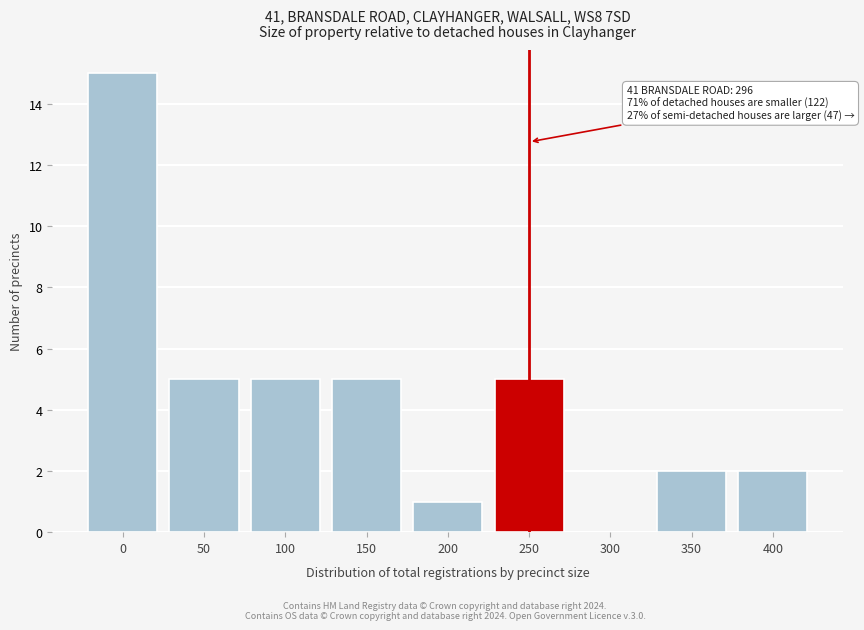

Reading left to right, extract all data points from this chart.

0=15	50=5	100=5	150=5	200=1	250=5	300=0	350=2	400=2